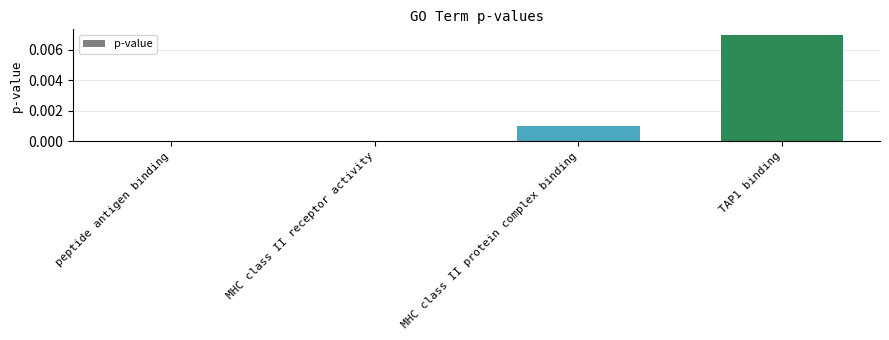

The value at MHC class II protein complex binding is 0.0. True or false?

True